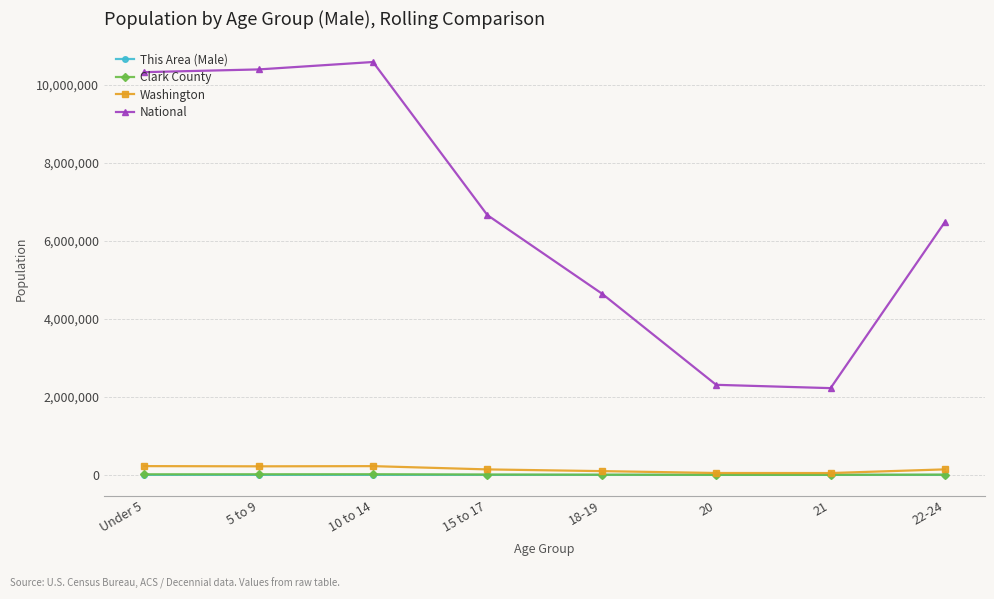

How many distinct data groups are displayed?

4